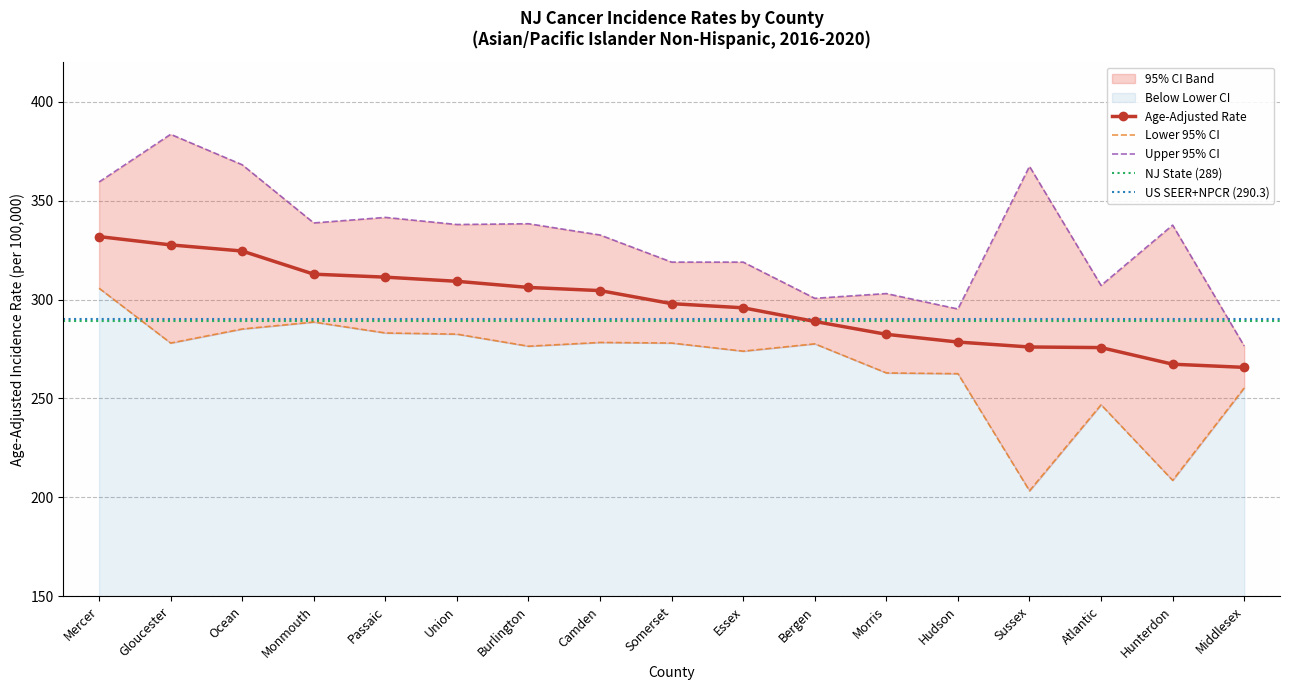

True or false: Upper 95% CI and Age-Adjusted Rate intersect in this chart.

False